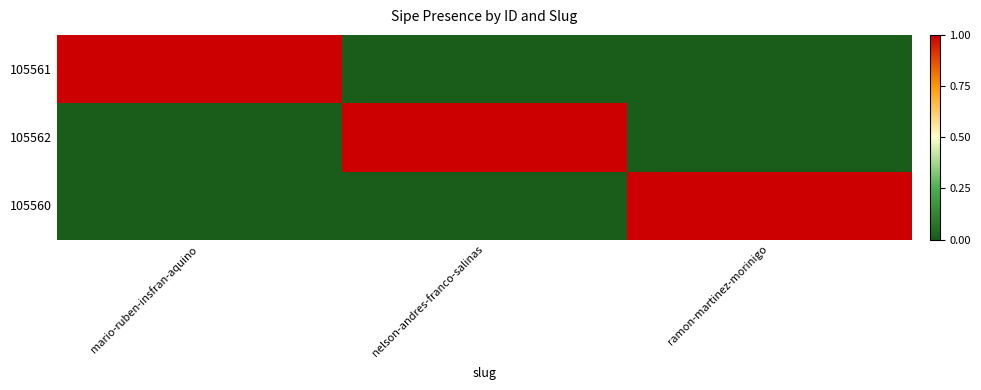

At which category is the sum across all series the highest?

mario-ruben-insfran-aquino